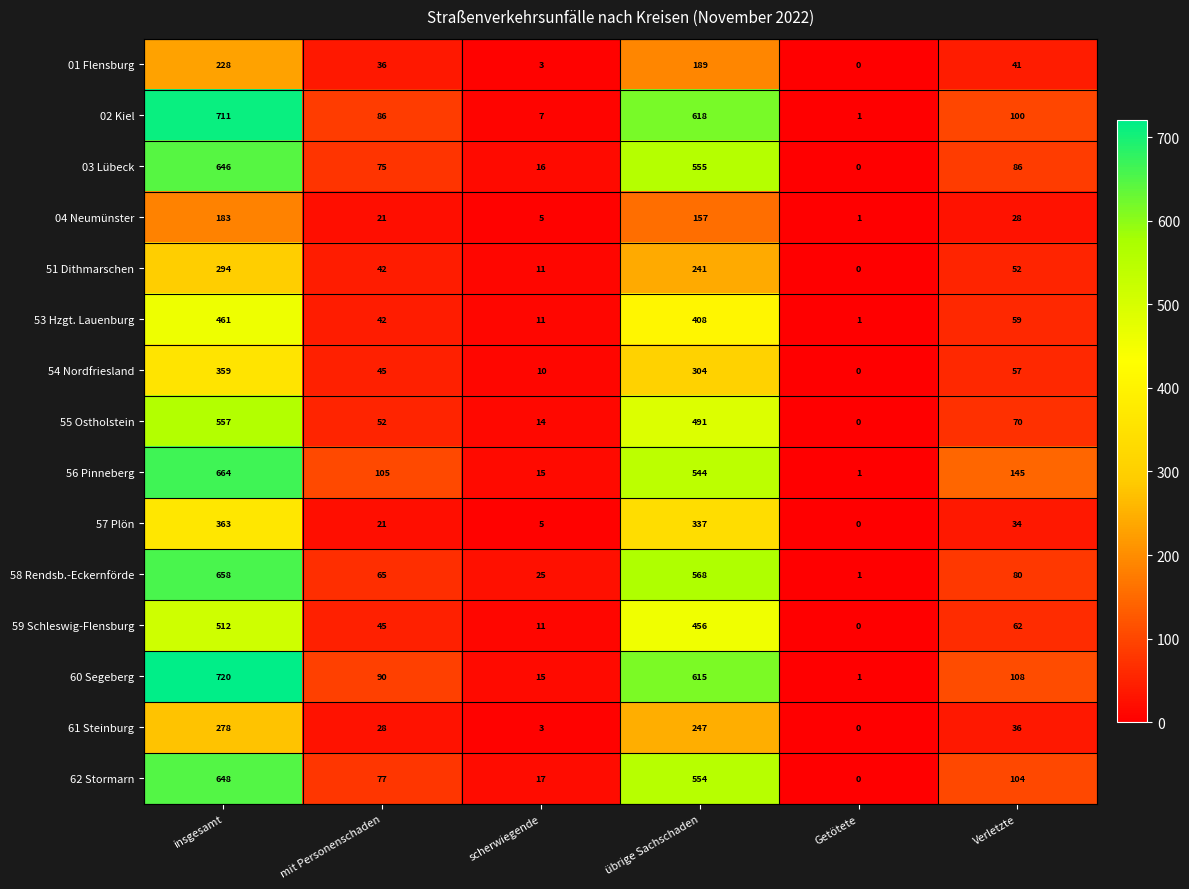

Which series changed the most between mit Personenschaden and scherwiegende?

56 Pinneberg